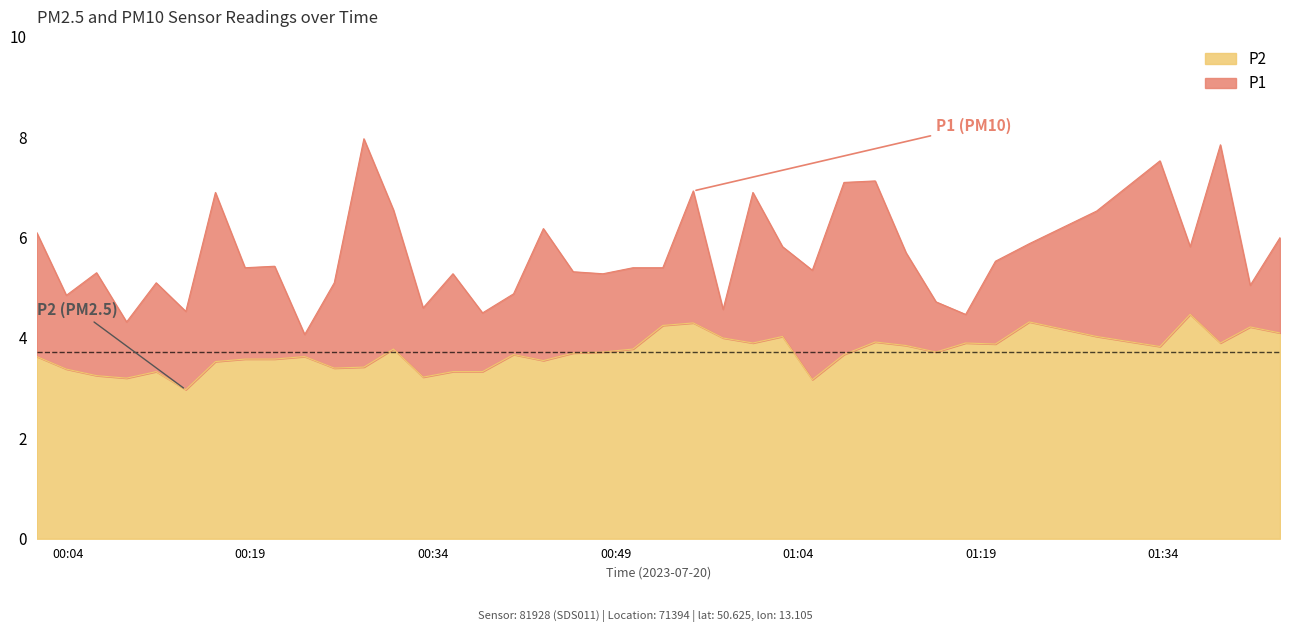

Reading left to right, list all the values displayed in this chart.

P1: 6.1	4.8	5.3	4.3	5.1	4.5	6.9	5.4	5.4	4.1	5.1	8.0	6.5	4.6	5.3	4.5	4.9	6.2	5.3	5.3	5.4	5.4	6.9	4.6	6.9	5.8	5.3	7.1	7.1	5.7	4.7	4.5	5.5	5.9	6.5	7.5	5.8	7.8	5.0	6.0
P2: 3.6	3.4	3.2	3.2	3.3	3.0	3.5	3.6	3.6	3.6	3.4	3.4	3.8	3.2	3.3	3.3	3.7	3.5	3.7	3.7	3.8	4.2	4.3	4.0	3.9	4.0	3.2	3.7	3.9	3.9	3.7	3.9	3.9	4.3	4.0	3.8	4.5	3.9	4.2	4.1